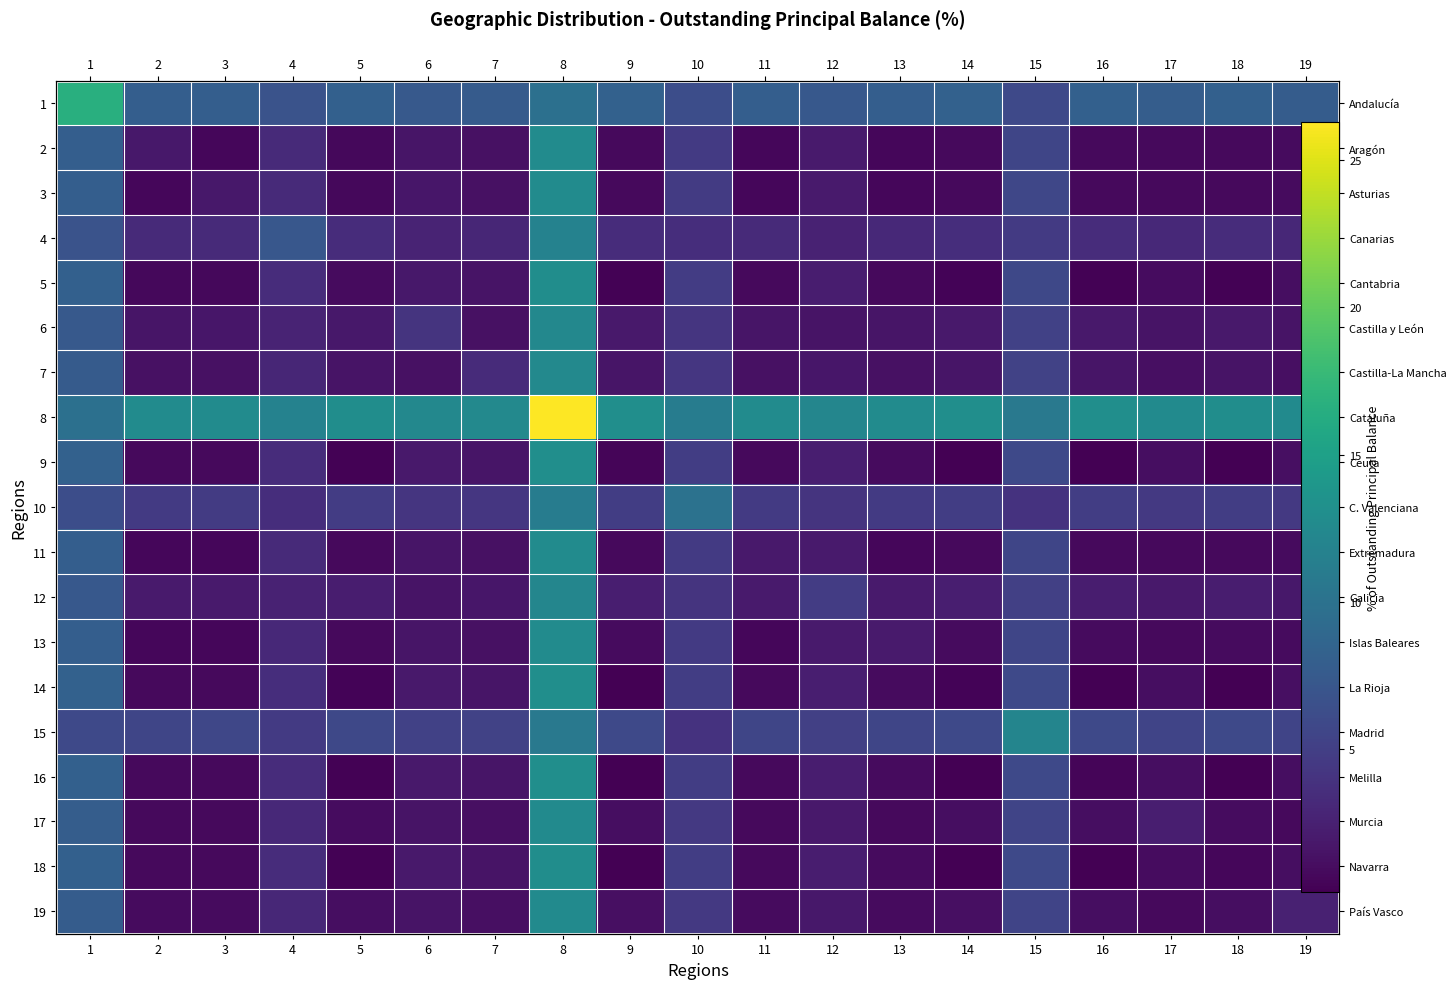

Between 8 and 19, which is larger?

8